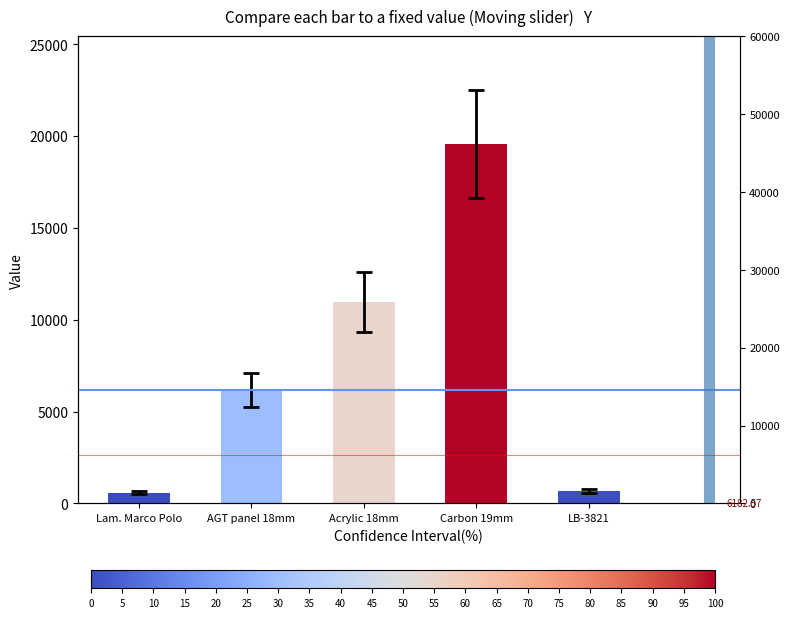

How many categories are shown in the chart?

5